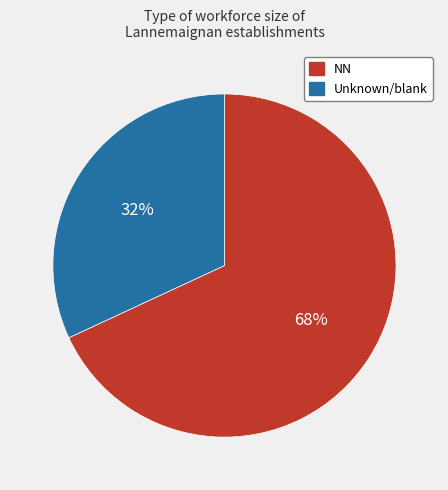

To the nearest percent, what is the difference between the largest and smallest slice percentages?

36%